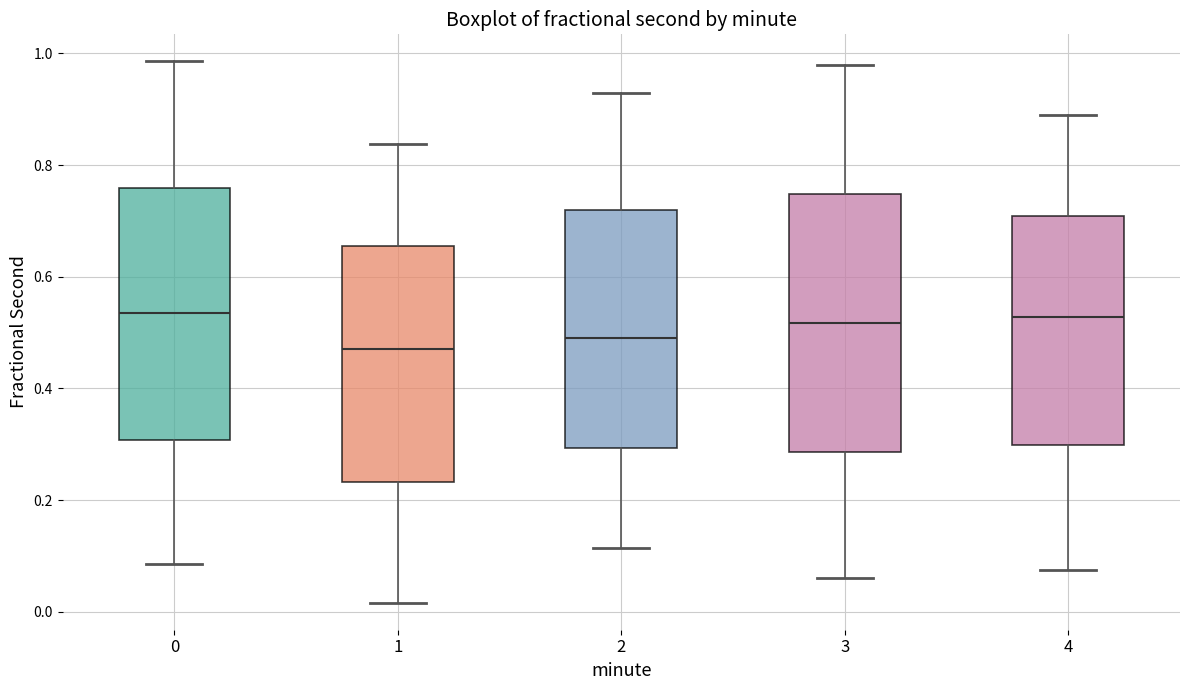

Reading left to right, transcribe this box plot: for each box, give where its median line is, the range the box spans, and where its two whiskers end, as read against the y-axis. The values are not printed on the chart, so give them approximately, as read against the axis.

0: median 0.54, box 0.30 to 0.76, whiskers 0.08 to 0.98
1: median 0.48, box 0.24 to 0.66, whiskers 0.02 to 0.84
2: median 0.50, box 0.30 to 0.72, whiskers 0.12 to 0.92
3: median 0.52, box 0.28 to 0.74, whiskers 0.06 to 0.98
4: median 0.52, box 0.30 to 0.70, whiskers 0.08 to 0.88